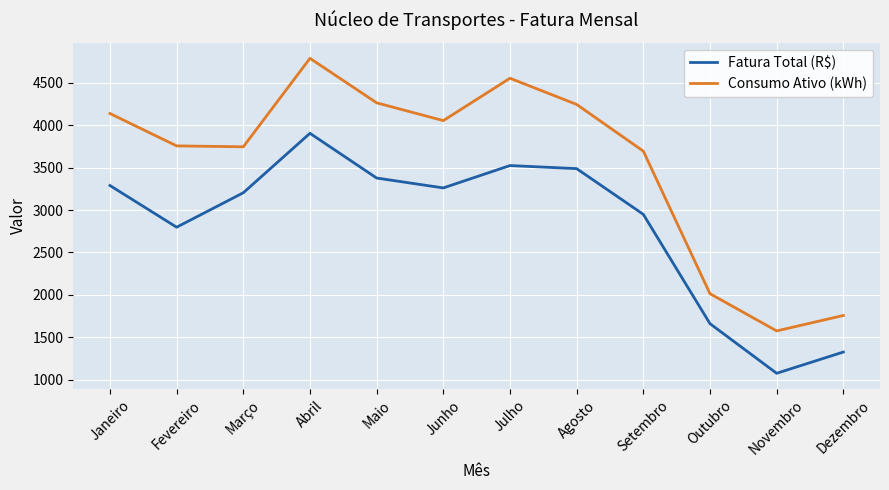

At which label does Fatura Total (R$) reach its peak?

Abril